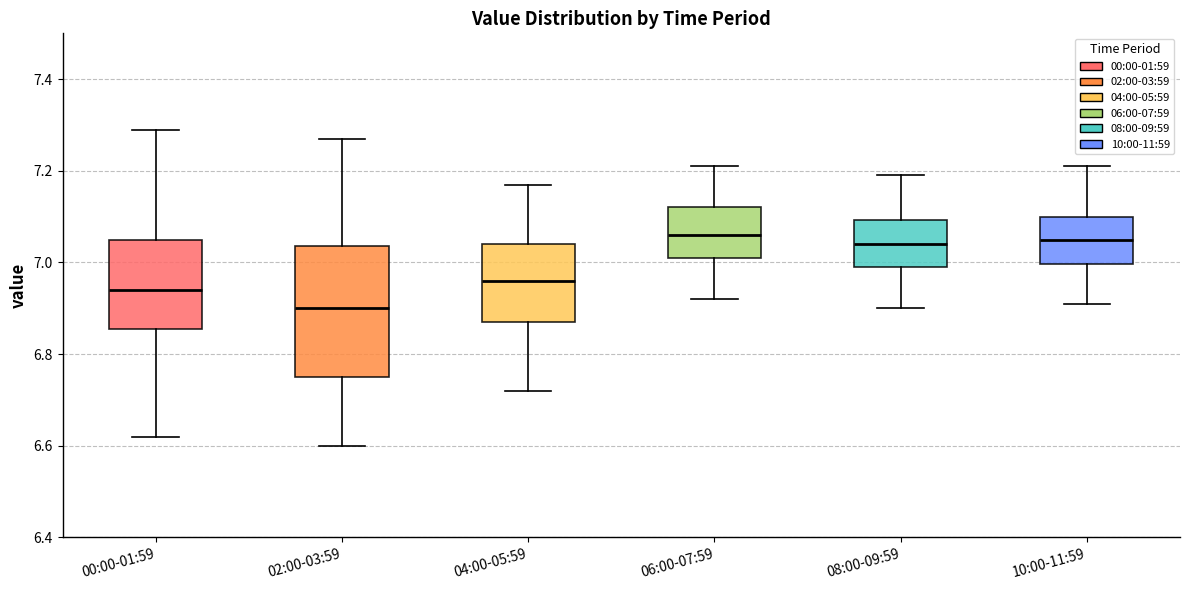

Reading left to right, read every box against the y-axis: the position of its median line, the range the box covers, and the ends of its whiskers. The values are not printed on the chart, so give them approximately, as read against the axis.

00:00-01:59: median 6.94, box 6.86 to 7.06, whiskers 6.62 to 7.30
02:00-03:59: median 6.90, box 6.76 to 7.04, whiskers 6.60 to 7.28
04:00-05:59: median 6.96, box 6.88 to 7.04, whiskers 6.72 to 7.18
06:00-07:59: median 7.06, box 7.02 to 7.12, whiskers 6.92 to 7.22
08:00-09:59: median 7.04, box 7.00 to 7.10, whiskers 6.90 to 7.20
10:00-11:59: median 7.06, box 7.00 to 7.10, whiskers 6.92 to 7.22